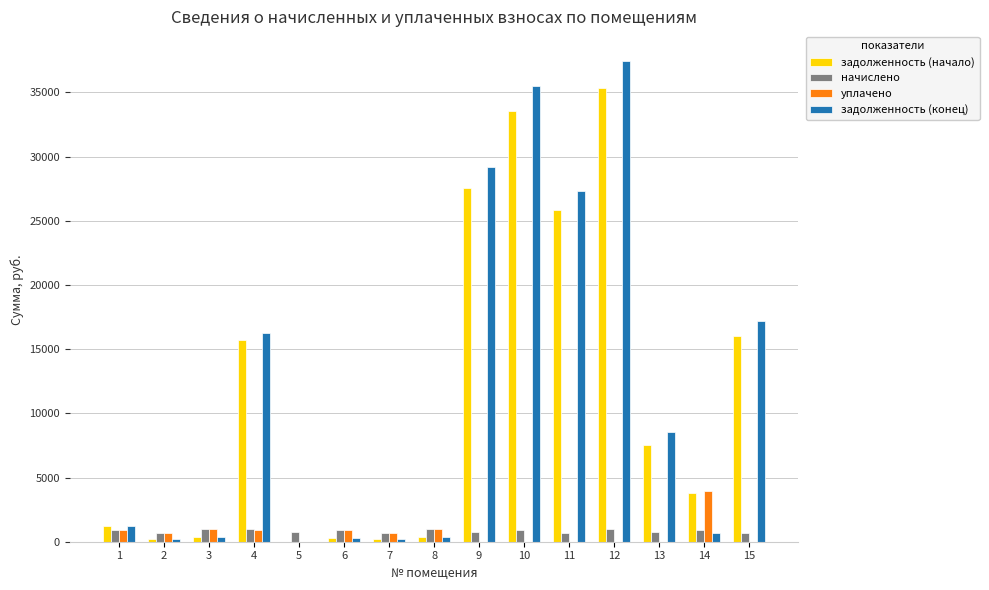

Are the bars horizontal?

No